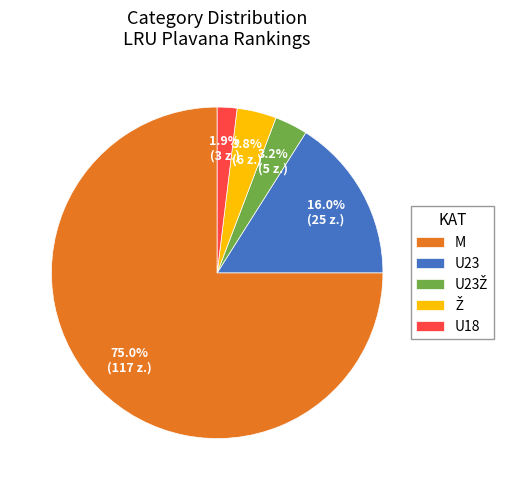

Does any single category account for the majority?

Yes